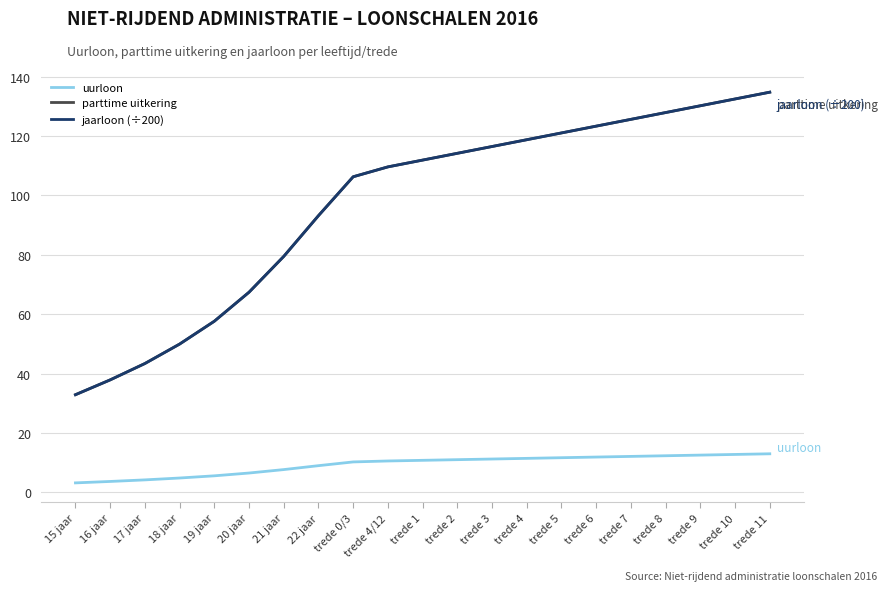

Between trede 8 and 22 jaar, which is larger?

trede 8